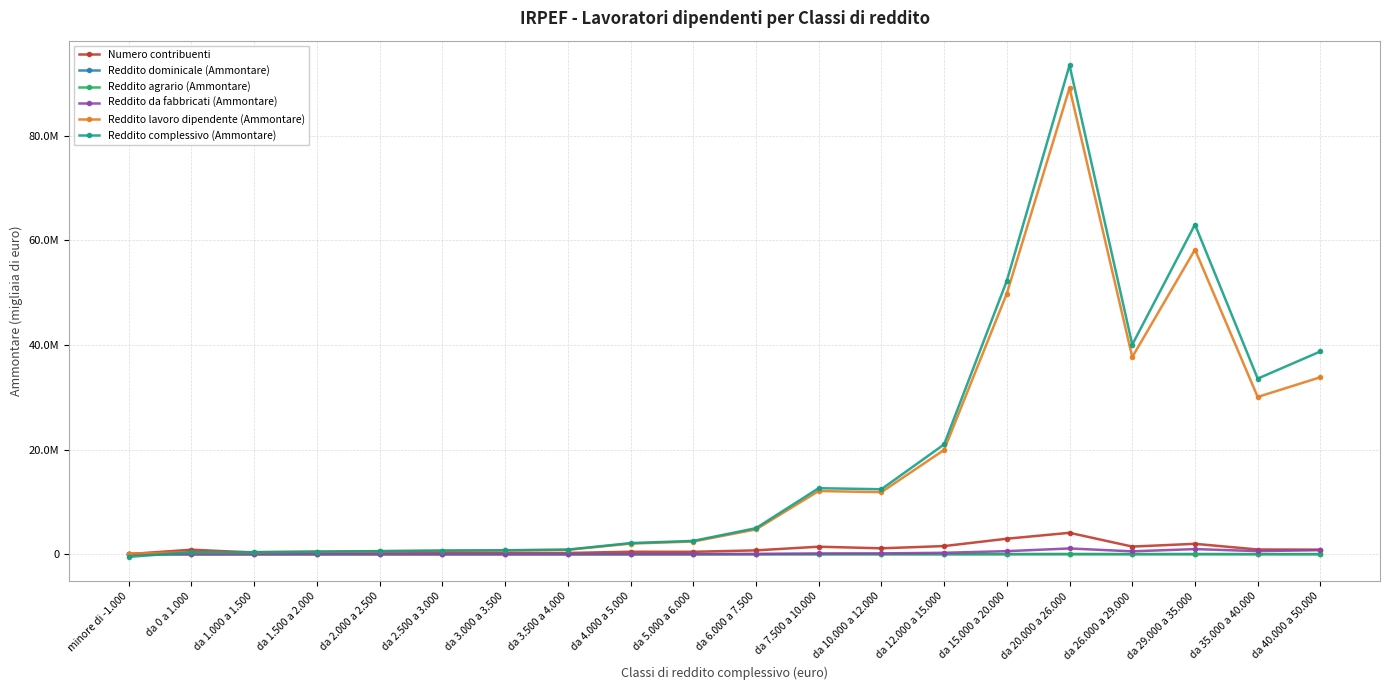

What are all the series names shown in the legend?

Numero contribuenti, Reddito dominicale (Ammontare), Reddito agrario (Ammontare), Reddito da fabbricati (Ammontare), Reddito lavoro dipendente (Ammontare), Reddito complessivo (Ammontare)